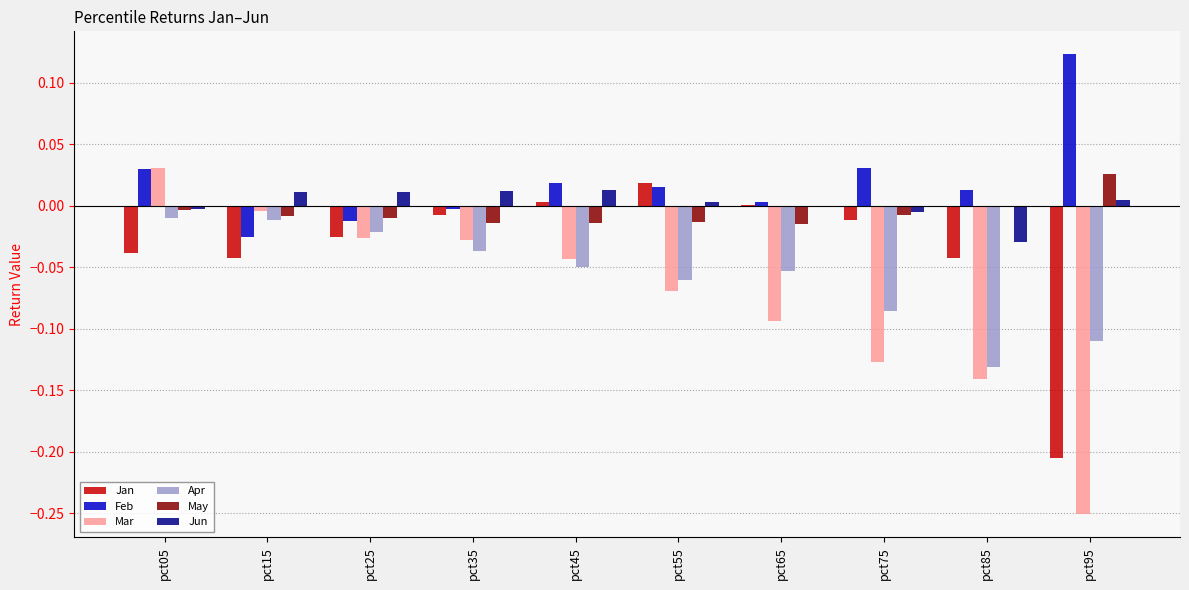

At which label does Jun first exceed 0?

pct15